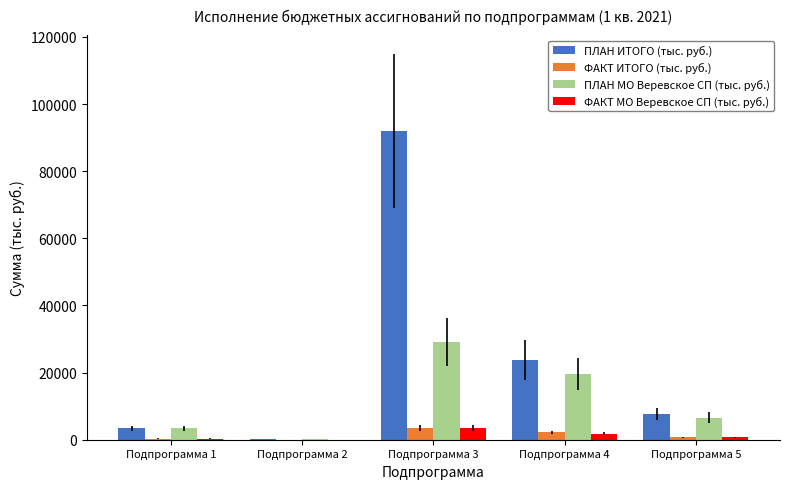

What is the maximum value shown in the chart?

91843.0